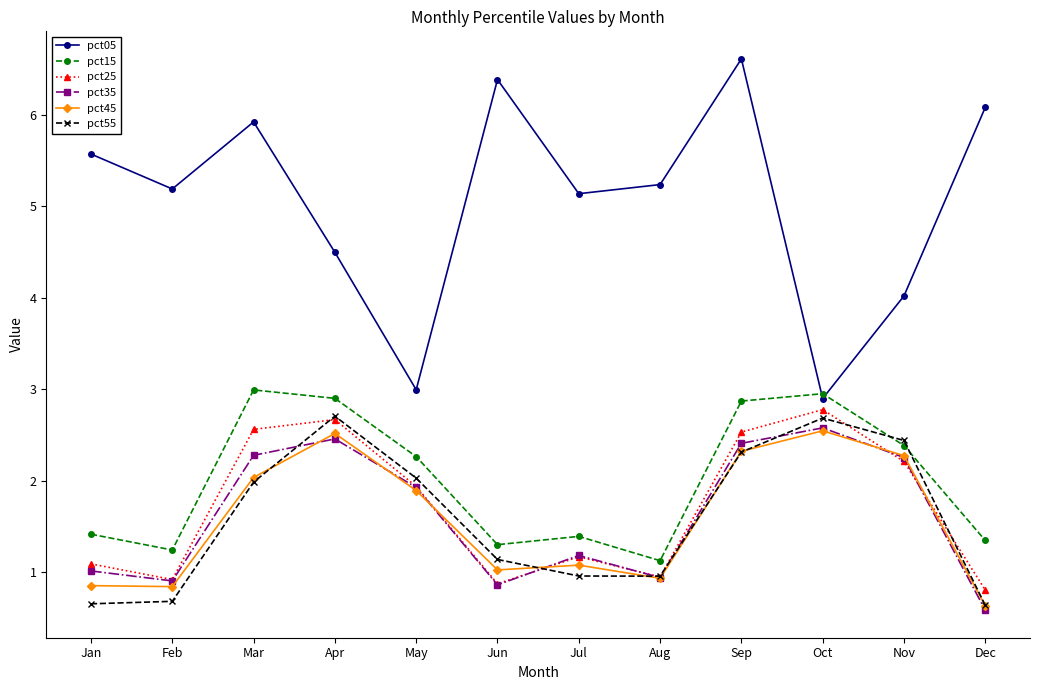

What are all the series names shown in the legend?

pct05, pct15, pct25, pct35, pct45, pct55